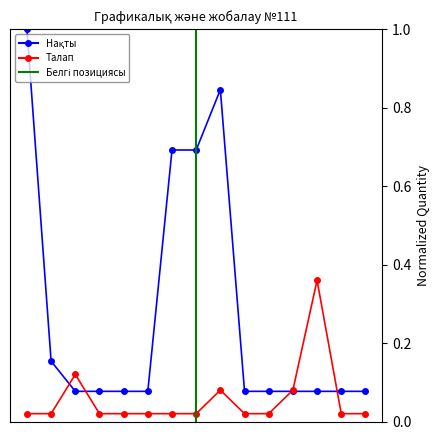

List the labels in order of value, smallest first.

3, 4, 5, 6, 10, 11, 12, 13, 14, 15, 2, 7, 8, 9, 1